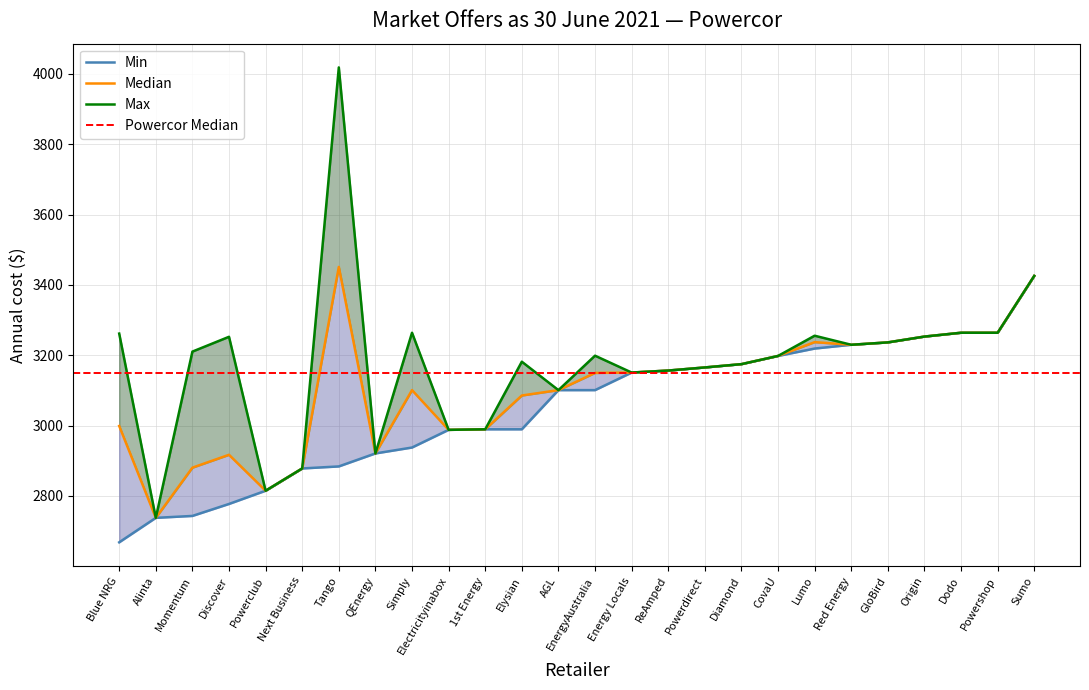

How many lines are shown in the chart?

3